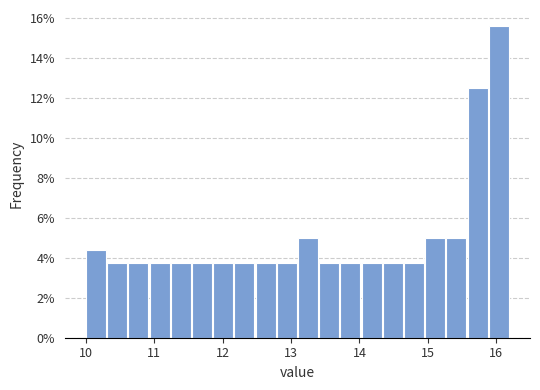

Read against the x-axis, roughly where is the centre of the tallest bar?

16.0